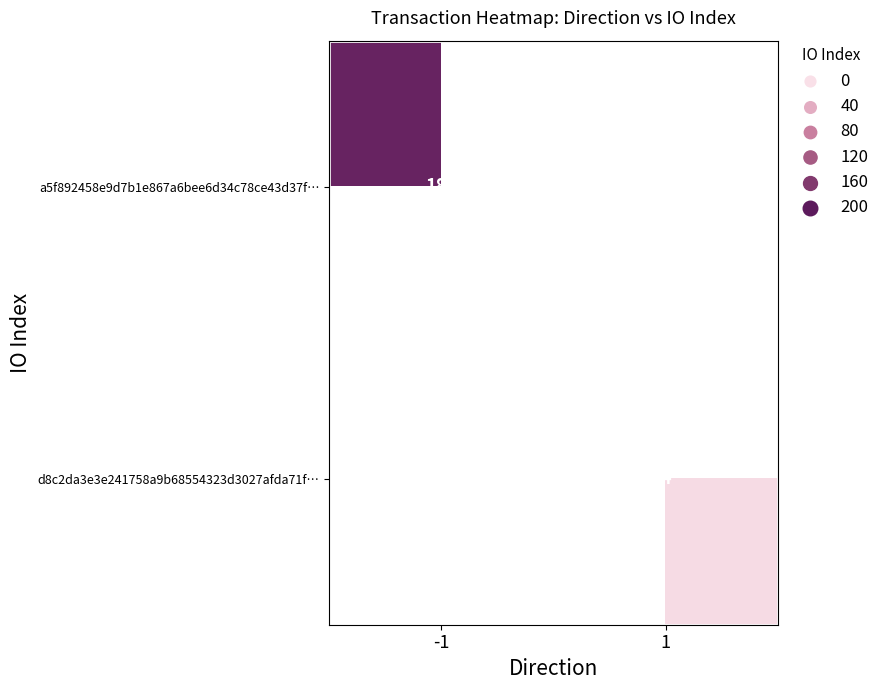

Is the value of d8c2da3e3e241758a9b68554323d3027afda71f… at 1 greater than the value of a5f892458e9d7b1e867a6bee6d34c78ce43d37f… at -1?

No